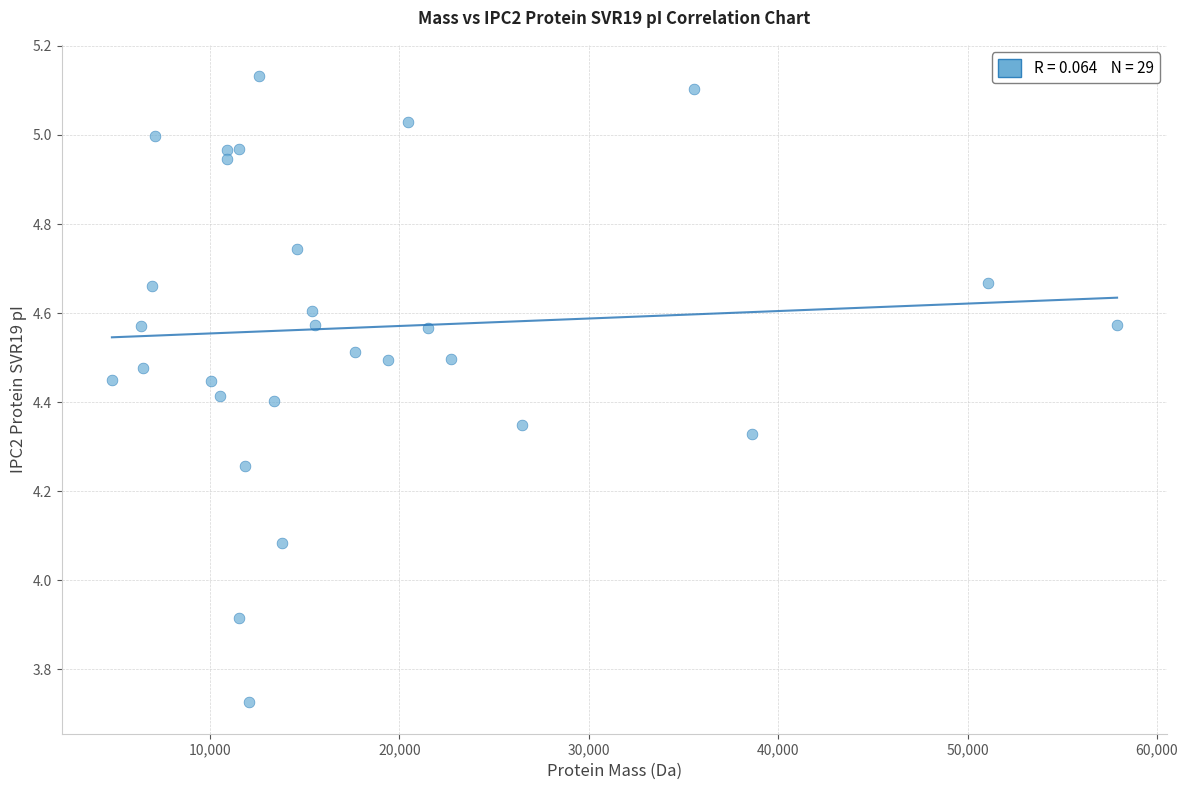

What is the range of X values (max minus min)?

53056.9